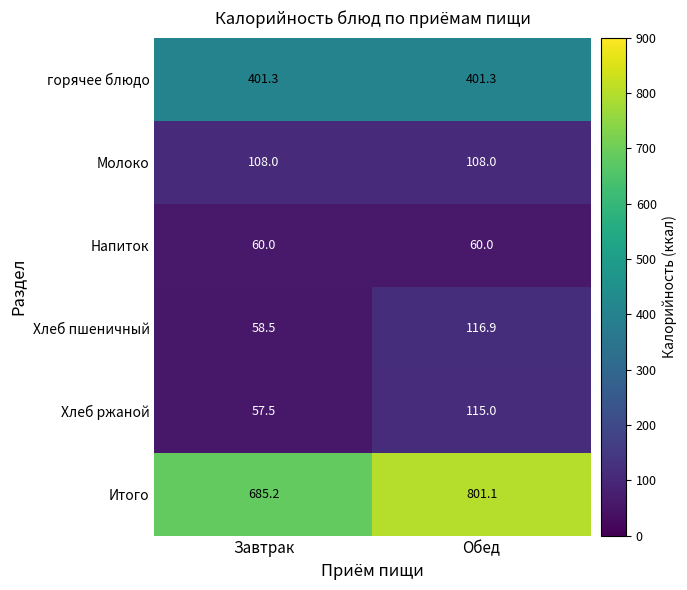

True or false: Хлеб пшеничный has a value of 58.5 at Завтрак.

True